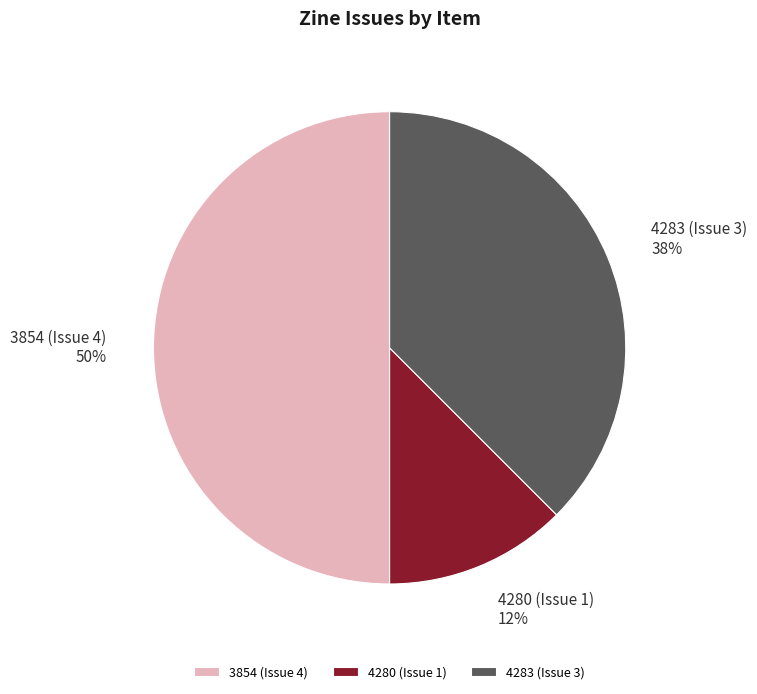

To the nearest percent, what portion does 3854 (Issue 4) represent?

50%